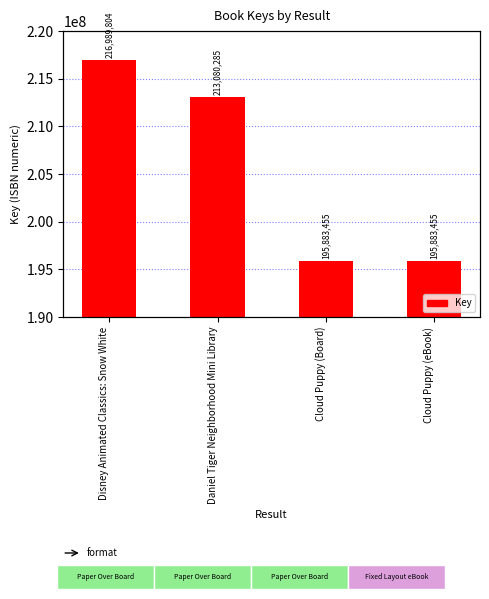

Reading left to right, list all the values displayed in this chart.

Disney Animated Classics: Snow White=216989804	Daniel Tiger Neighborhood Mini Library=213080285	Cloud Puppy (Board)=195883455	Cloud Puppy (eBook)=195883455